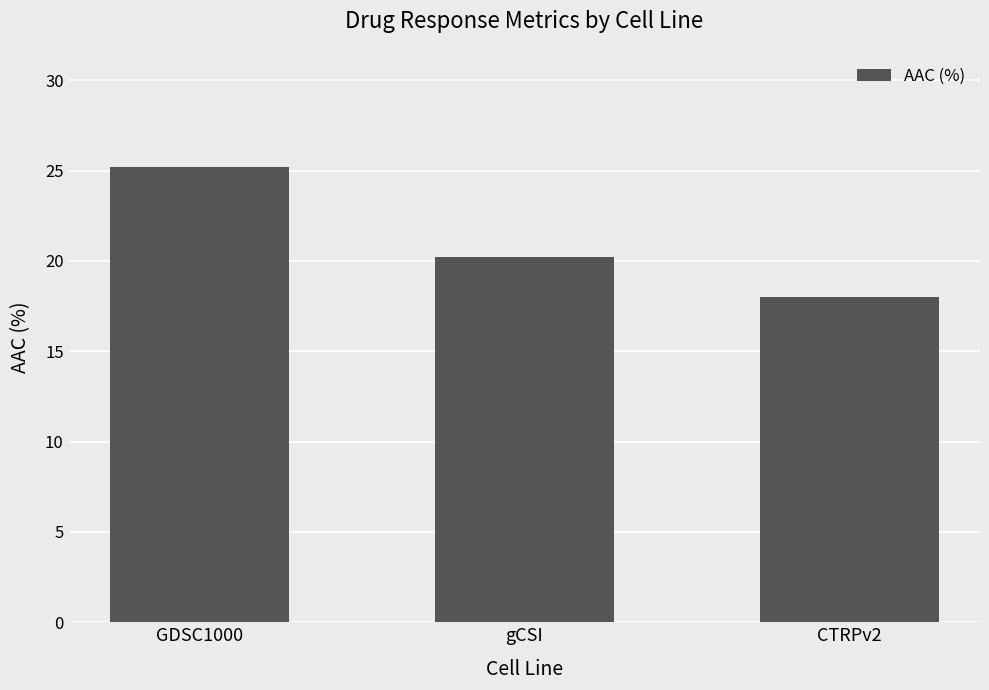

What is the difference between the maximum and minimum values?

7.2